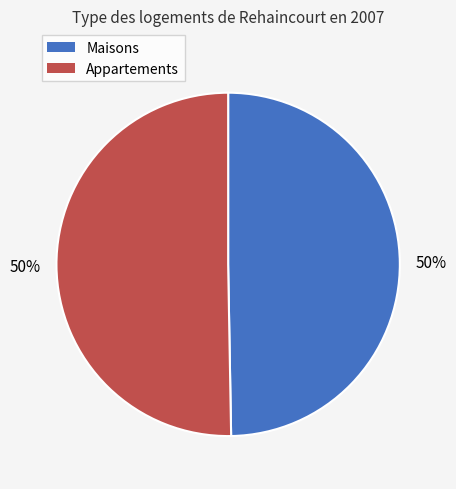

Combined, do Appartements and Maisons account for over 50%?

Yes